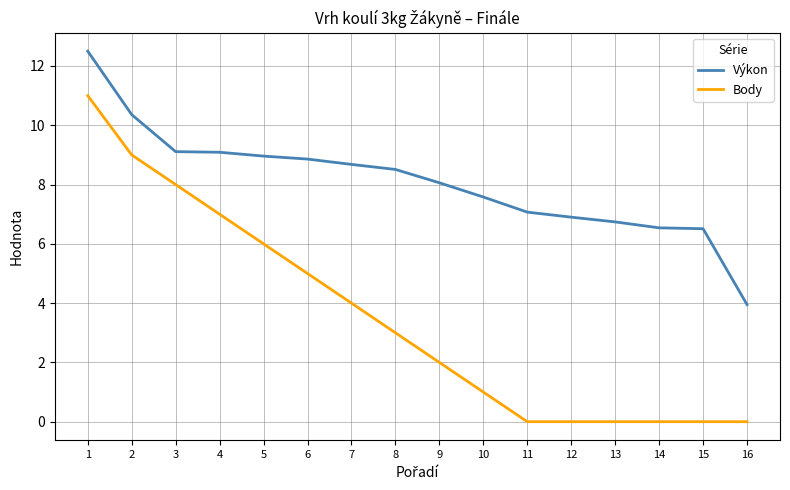

Which series changed the most between 2 and 14?

Body